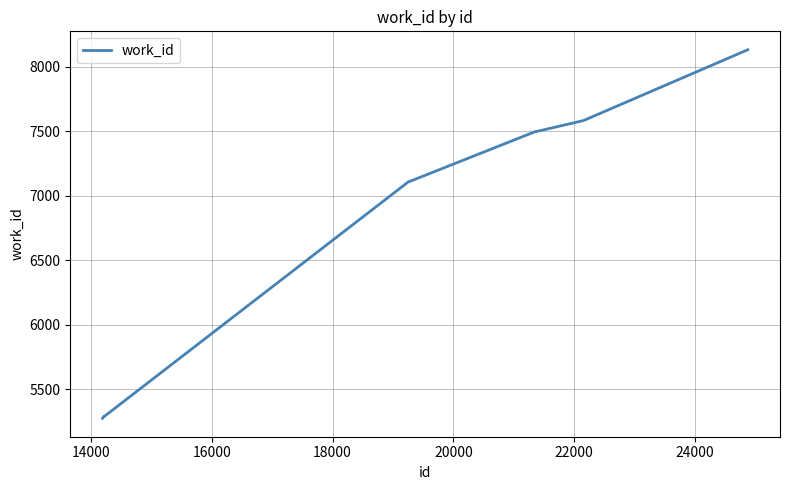

What is the sum of all values?

68673